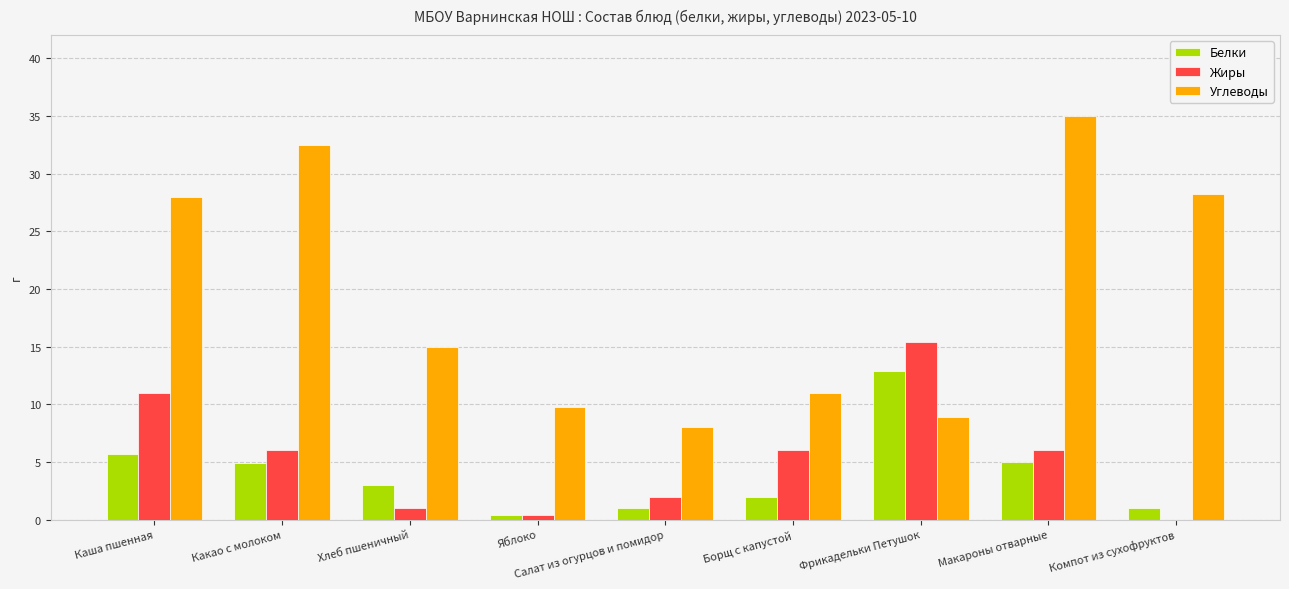

Are the bars horizontal?

No